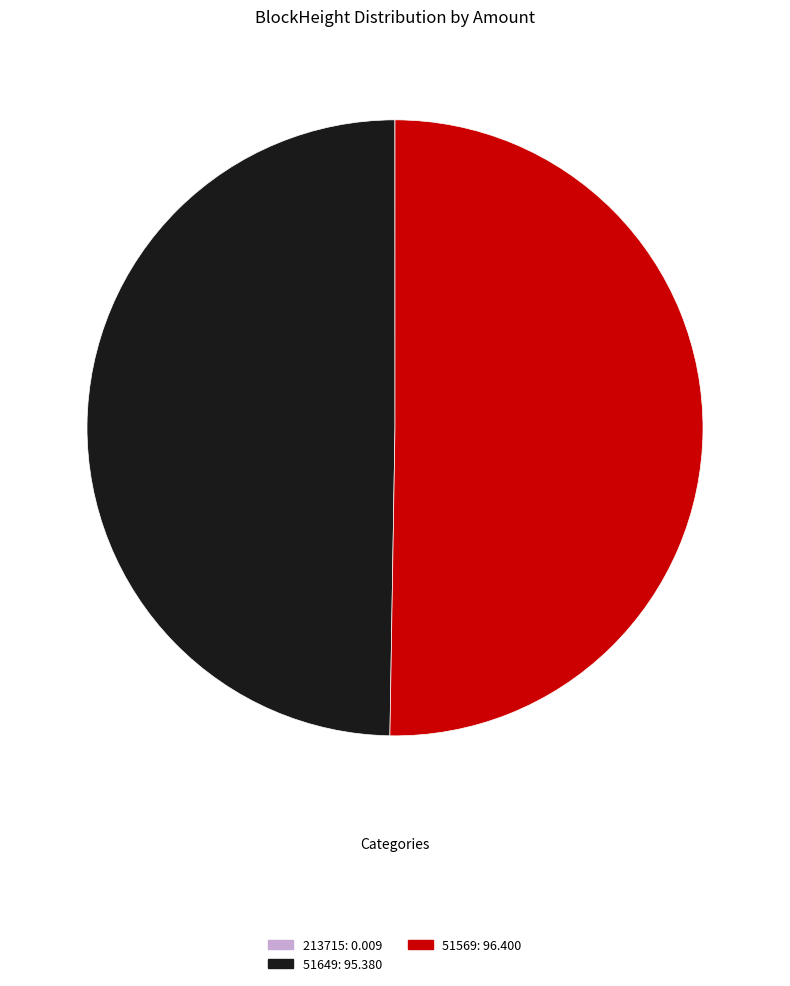

The 51569: 96.400 slice represents 50% of the pie. True or false?

True